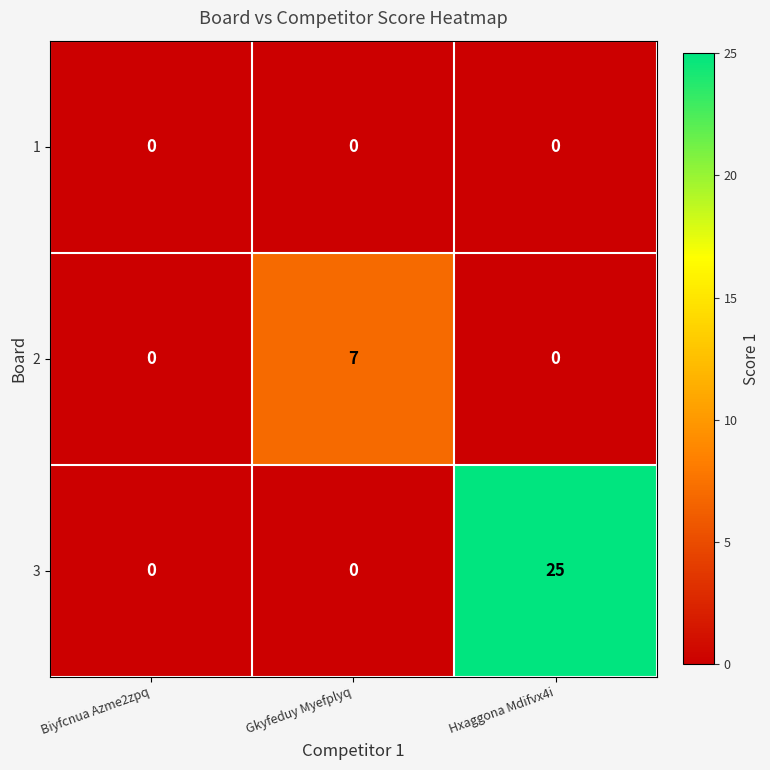

List the series in order of their overall mean, highest first.

3, 2, 1